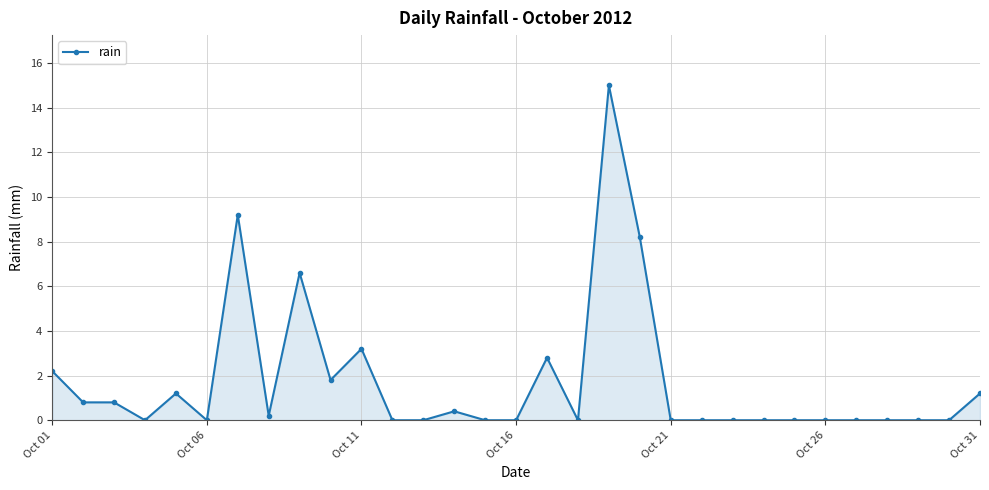

What is the greatest value displayed?

15.0